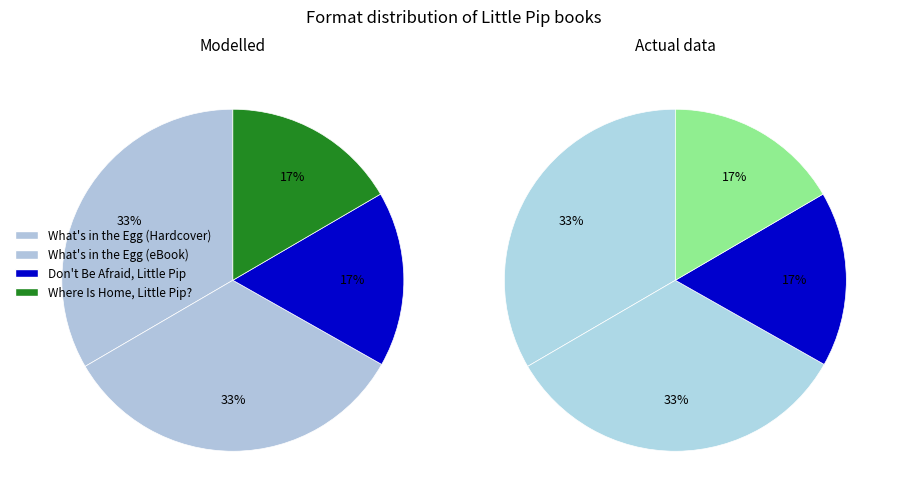

Rank the series by their maximum value, from highest to lowest.

Modelled, Actual data